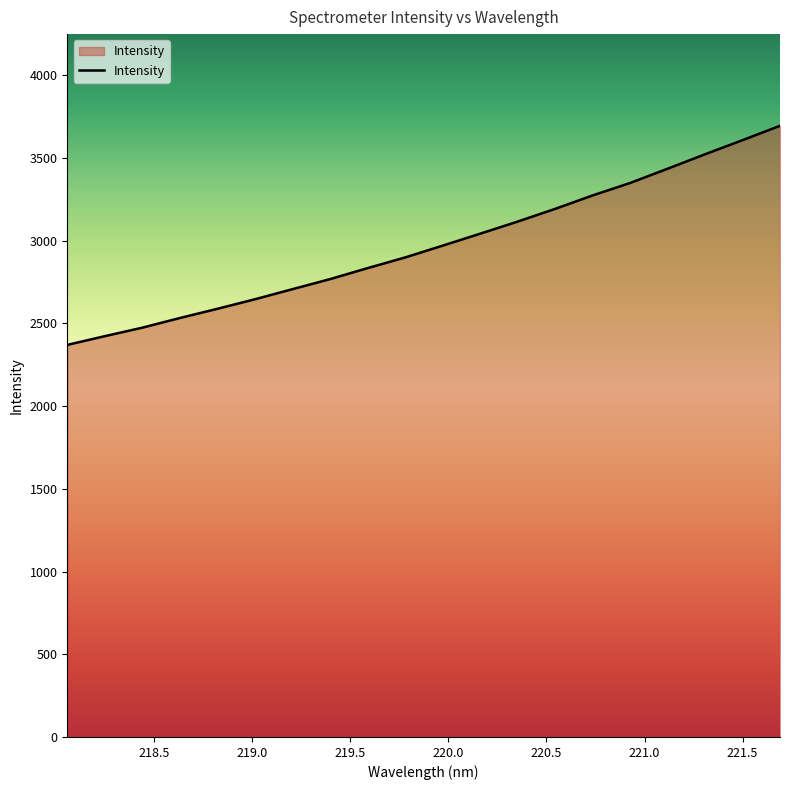

What is the greatest value displayed?

3695.1